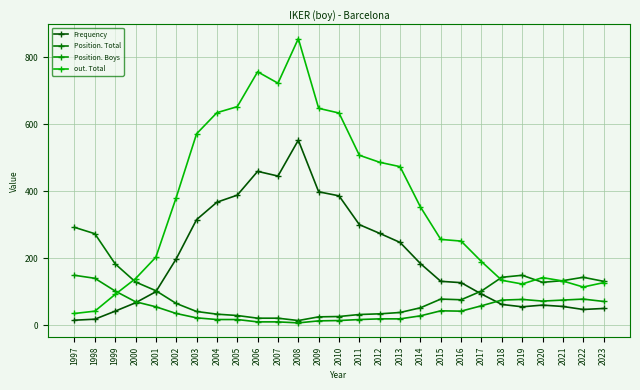

How many lines are shown in the chart?

4